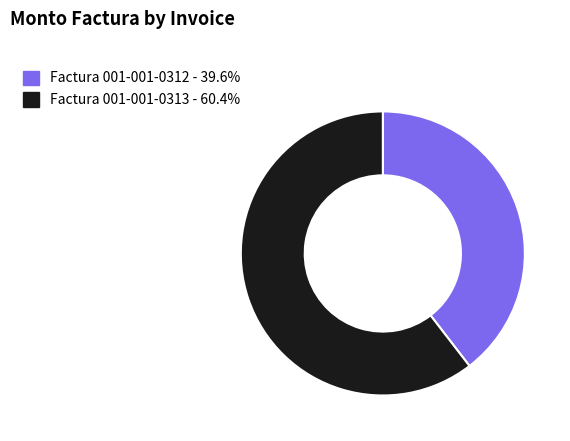

Is Factura 001-001-0312 the majority of the pie?

No